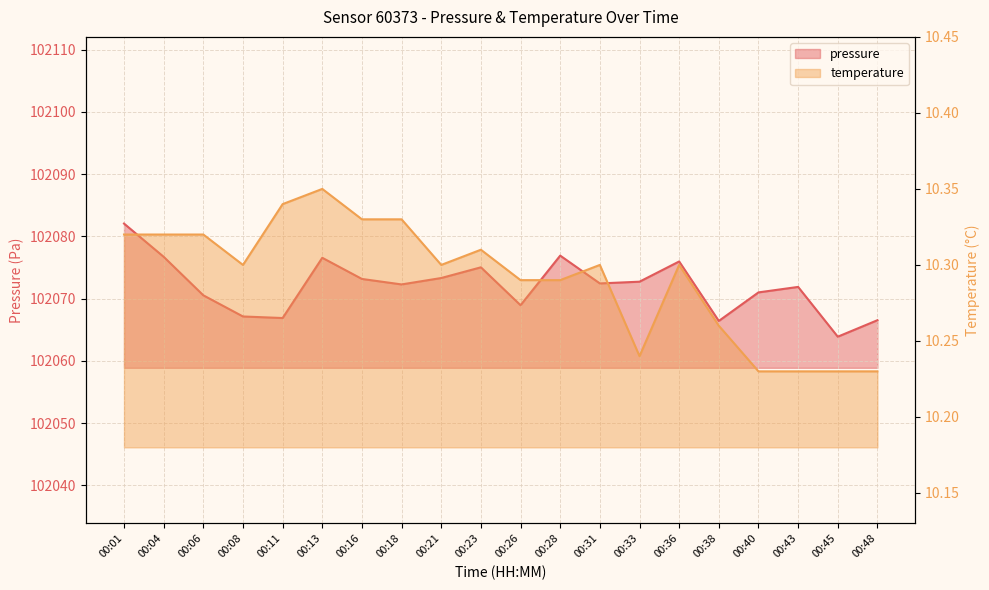

What are all the series names shown in the legend?

pressure, temperature